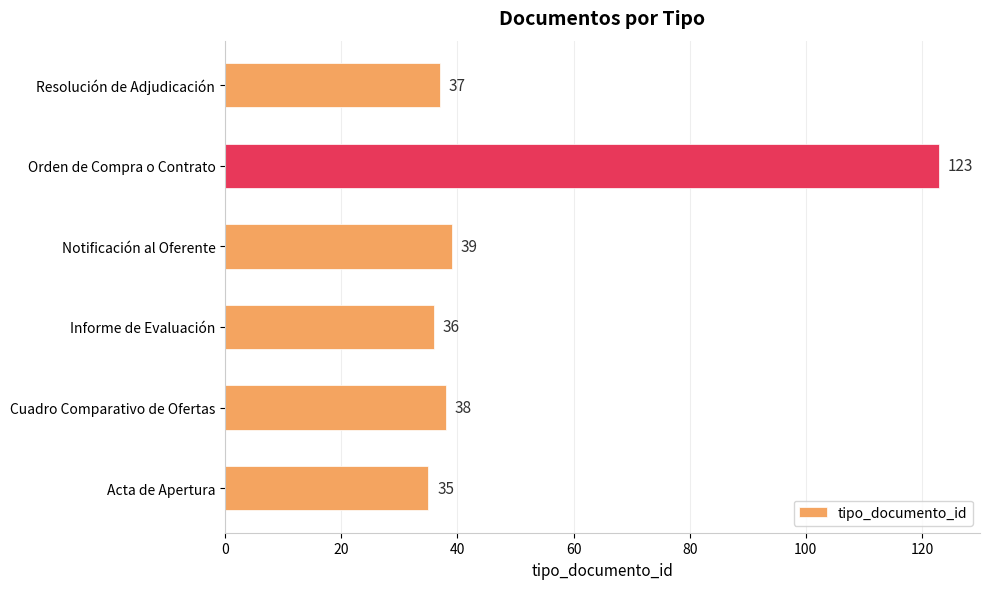

Rank the categories by value from lowest to highest.

Acta de Apertura, Informe de Evaluación, Resolución de Adjudicación, Cuadro Comparativo de Ofertas, Notificación al Oferente, Orden de Compra o Contrato